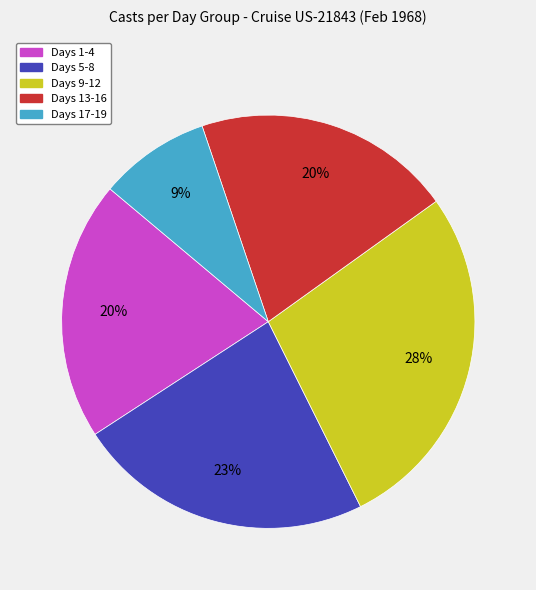

How many segments does this pie chart have?

5